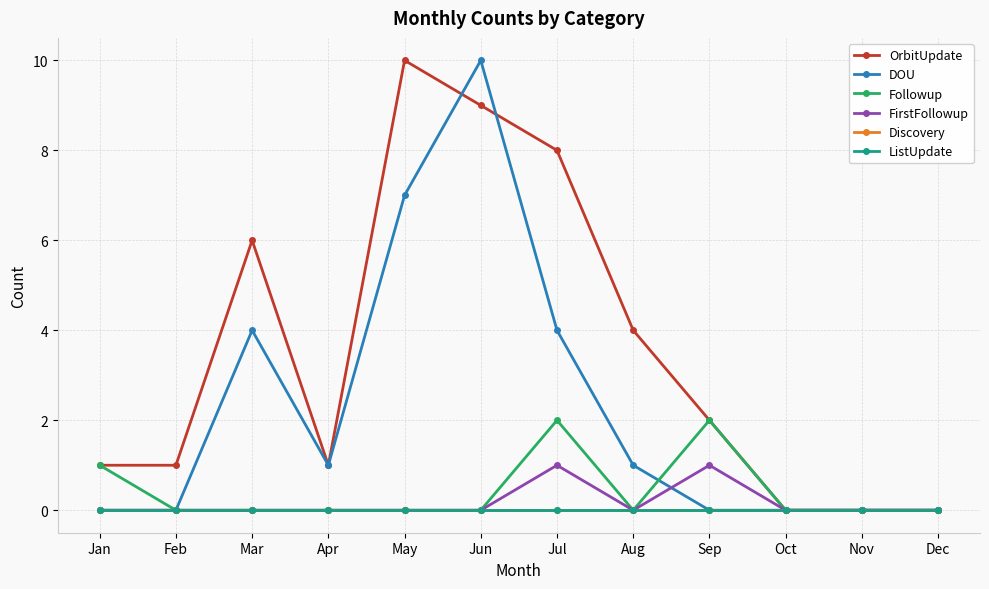

What is the sum of all DOU values?

27